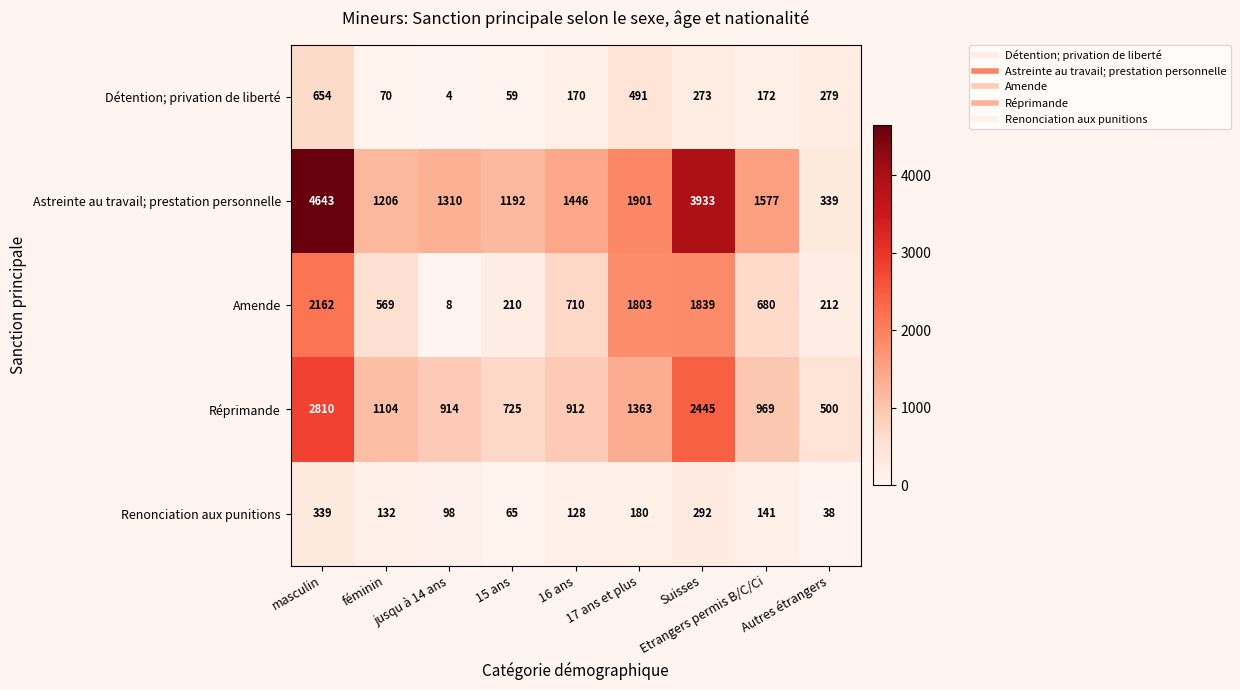

What is the minimum value shown in the chart?

4